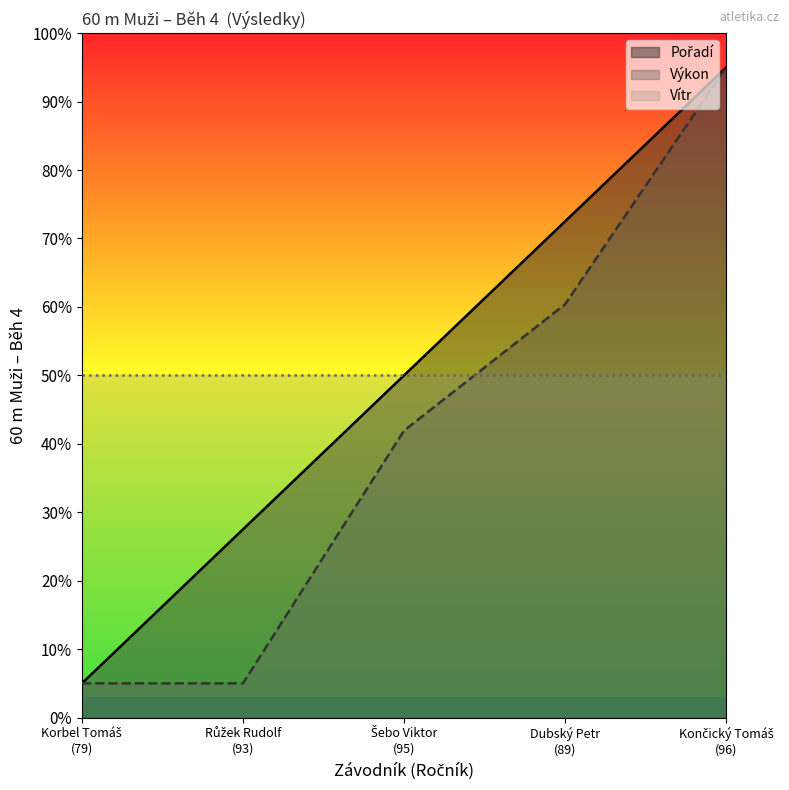

Which series has the largest total across all categories?

Pořadí